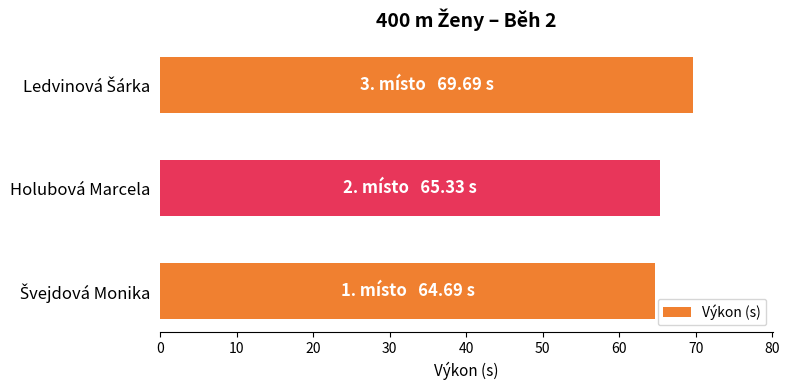

The value at Holubová Marcela is 23.5. True or false?

False